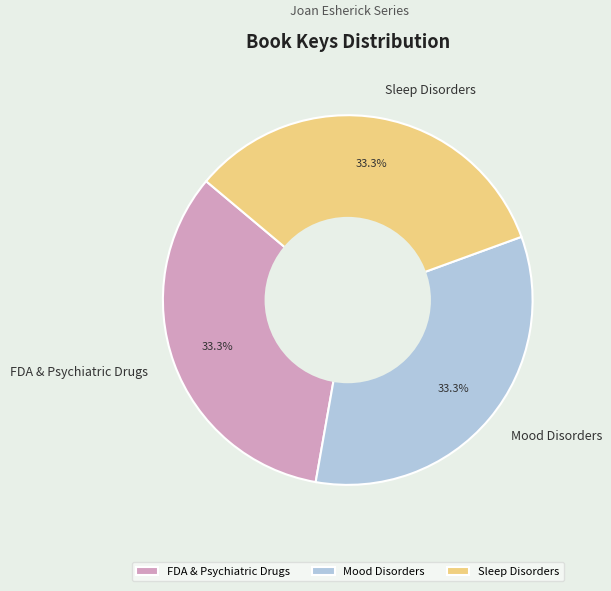

What is the ratio of the value at Mood Disorders to the value at Sleep Disorders?

1.0